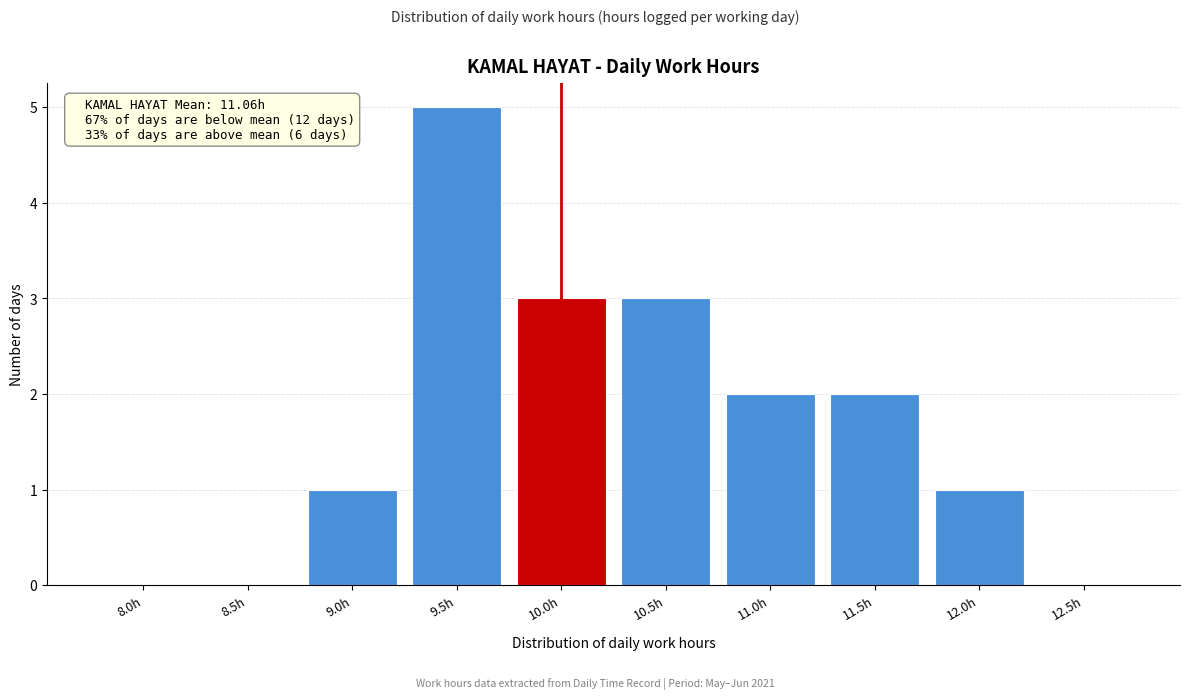

Reading right to left, transcribe all the data shown in this chart.

12.5h=0	12.0h=1	11.5h=2	11.0h=2	10.5h=3	10.0h=3	9.5h=5	9.0h=1	8.5h=0	8.0h=0